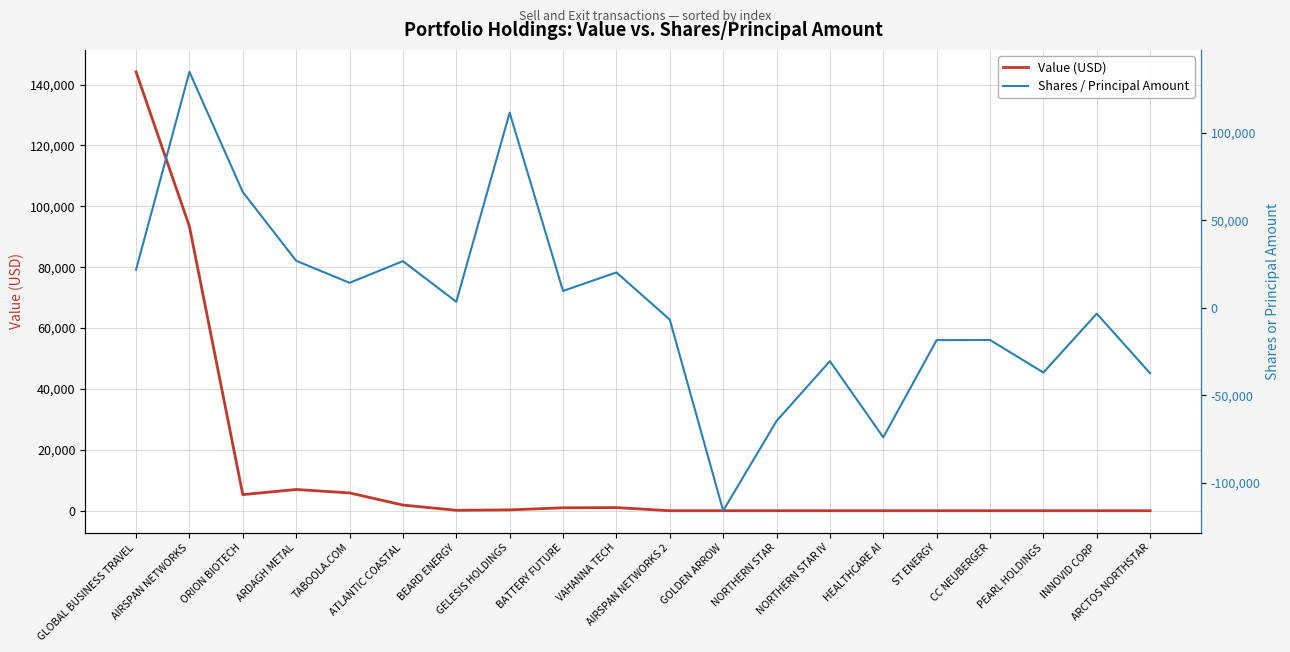

What is the value of the Value (USD) point at the 10th from the left?

1029